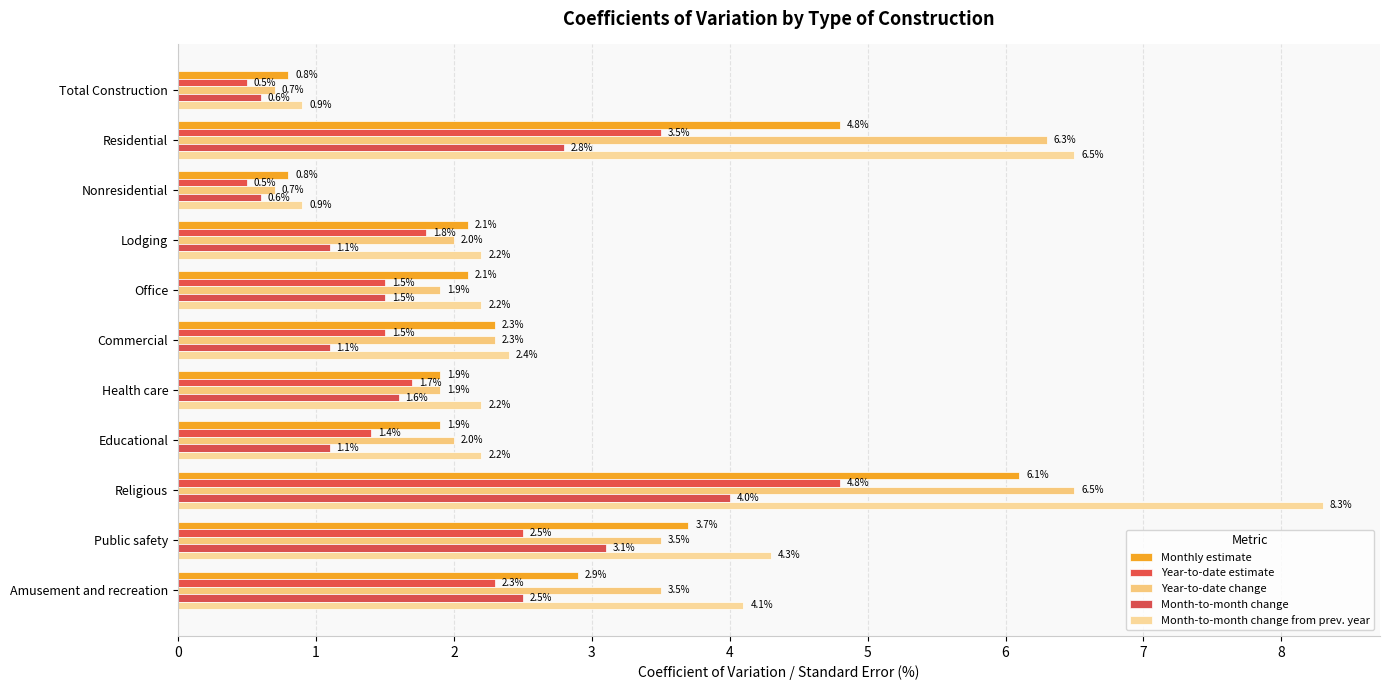

What are all the series names shown in the legend?

Monthly estimate, Year-to-date estimate, Year-to-date change, Month-to-month change, Month-to-month change from prev. year